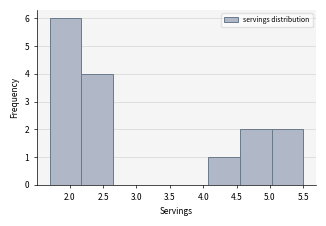

Reading left to right, list every bar in this chart as the range it spans on the x-axis followed by its height. Neither the bar edges nor the heights are printed on the chart, so give them approximately, as read against the axes.

1.700 to 2.175: 6
2.175 to 2.650: 4
2.650 to 3.125: 0
3.125 to 3.600: 0
3.600 to 4.075: 0
4.075 to 4.550: 1
4.550 to 5.025: 2
5.025 to 5.500: 2